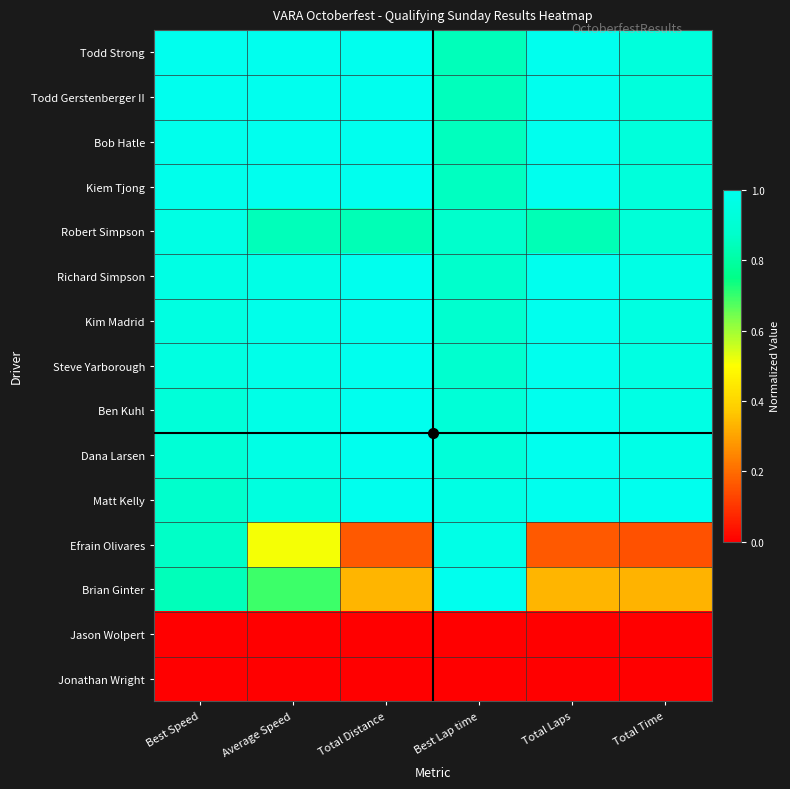

Which label corresponds to the smallest value in the chart?

Best Speed